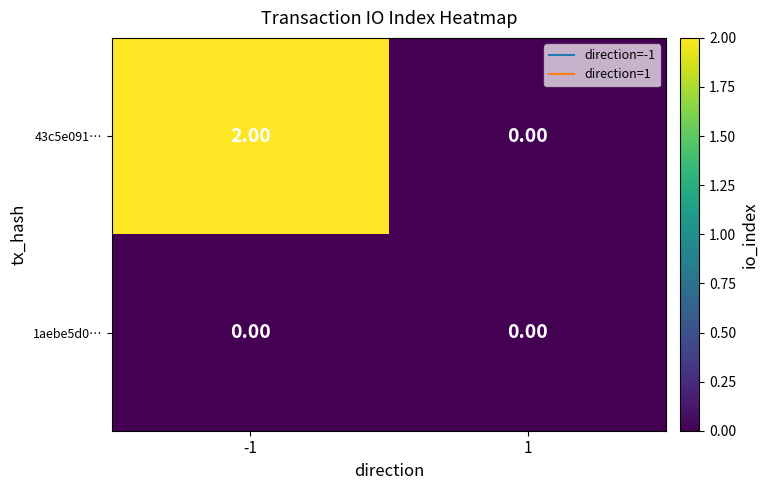

Which series has the largest range (max minus min)?

43c5e091…